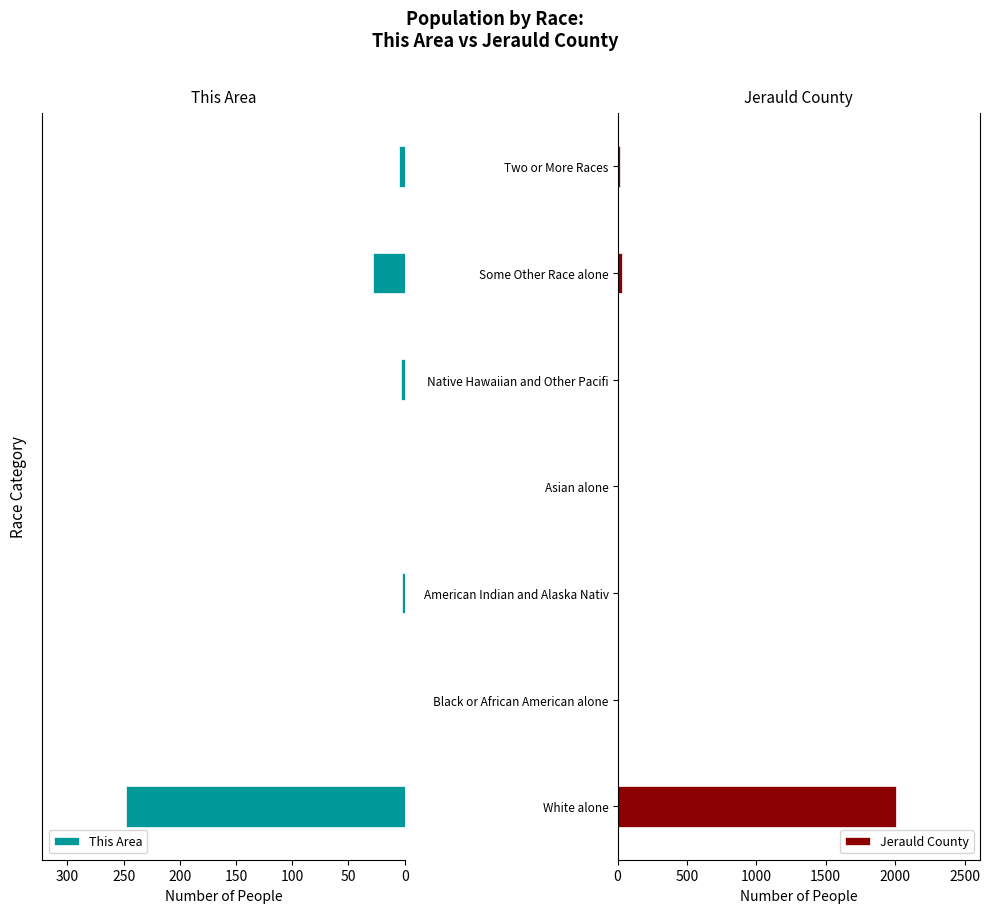

How many values in the Jerauld County series exceed 5?

3